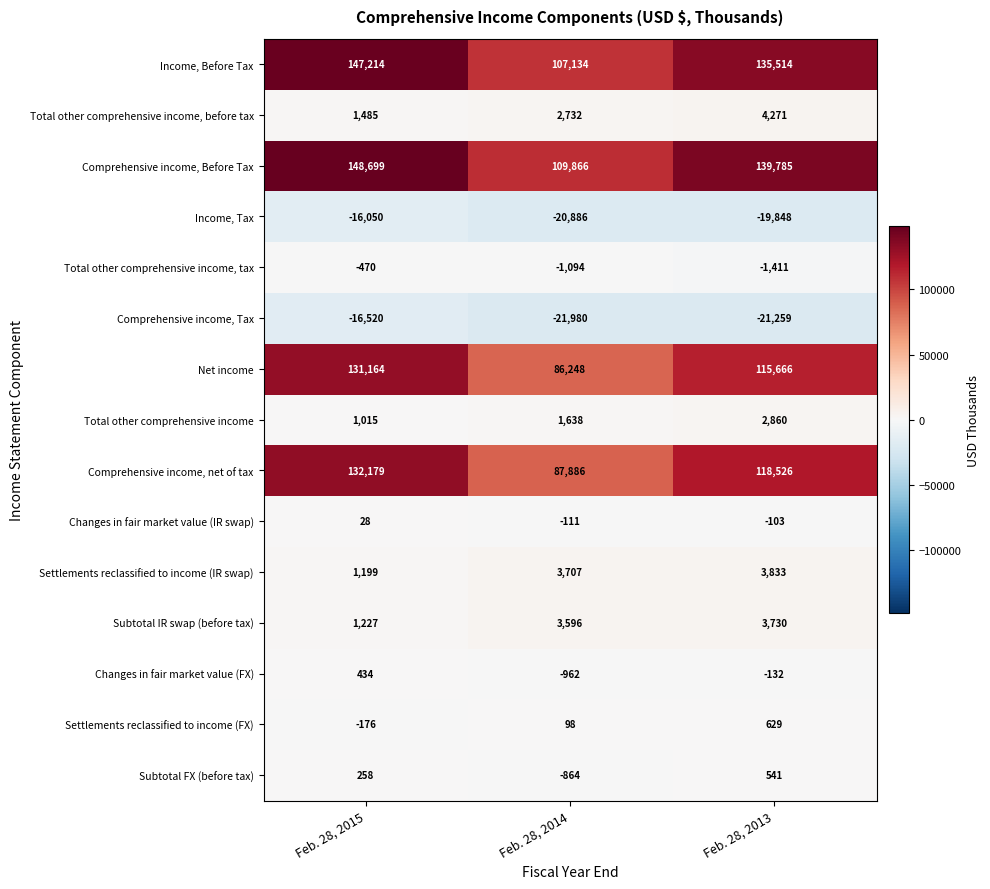

Which label corresponds to the smallest value in the chart?

Feb. 28, 2014